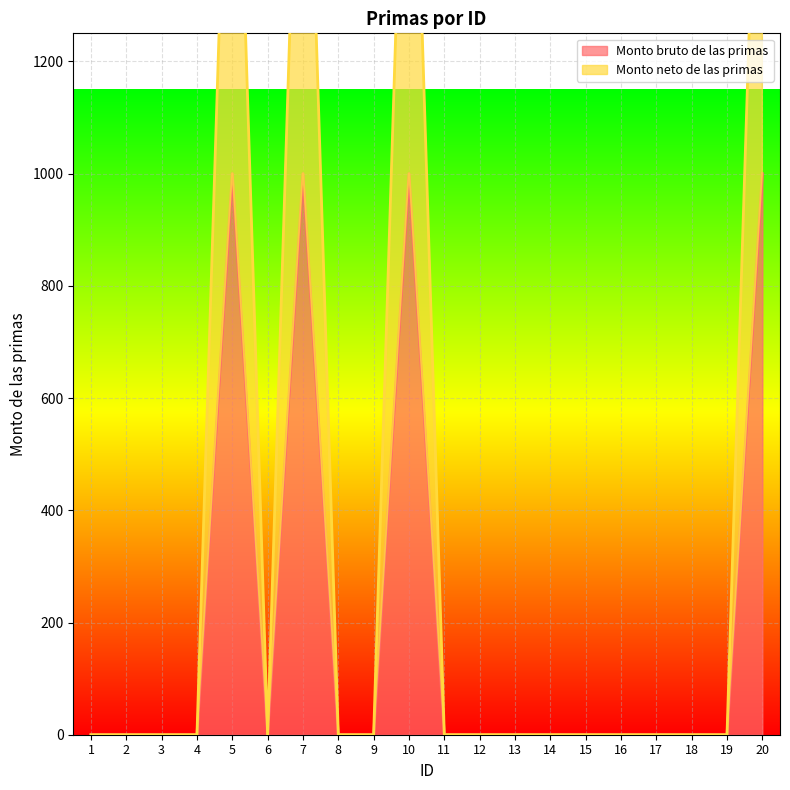

At which label does Monto neto de las primas reach its minimum?

1